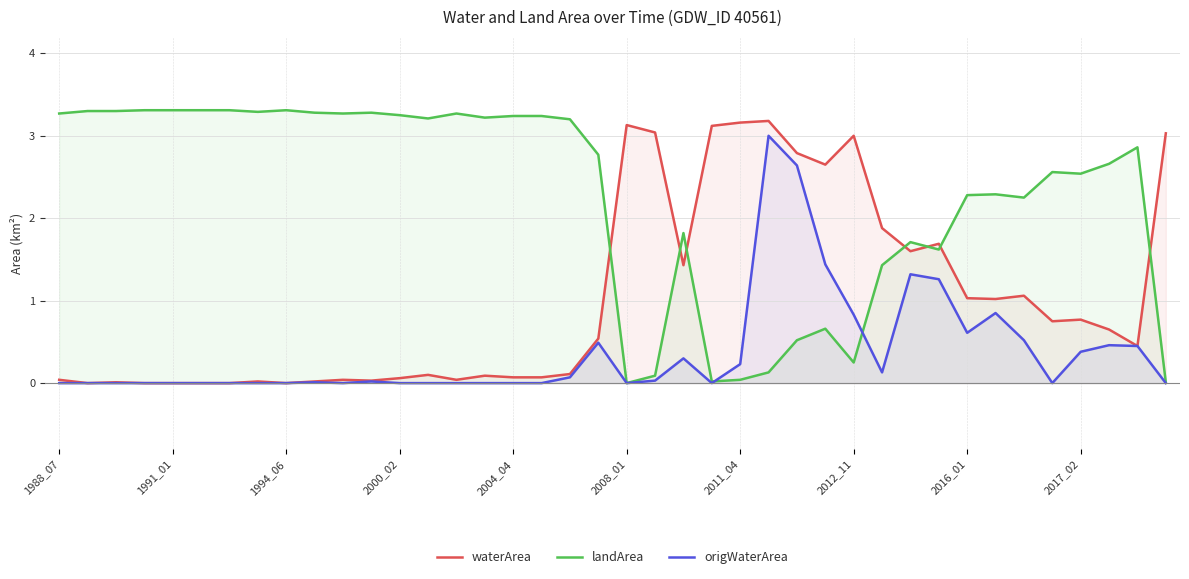

What is the sum of all origWaterArea values?

15.0